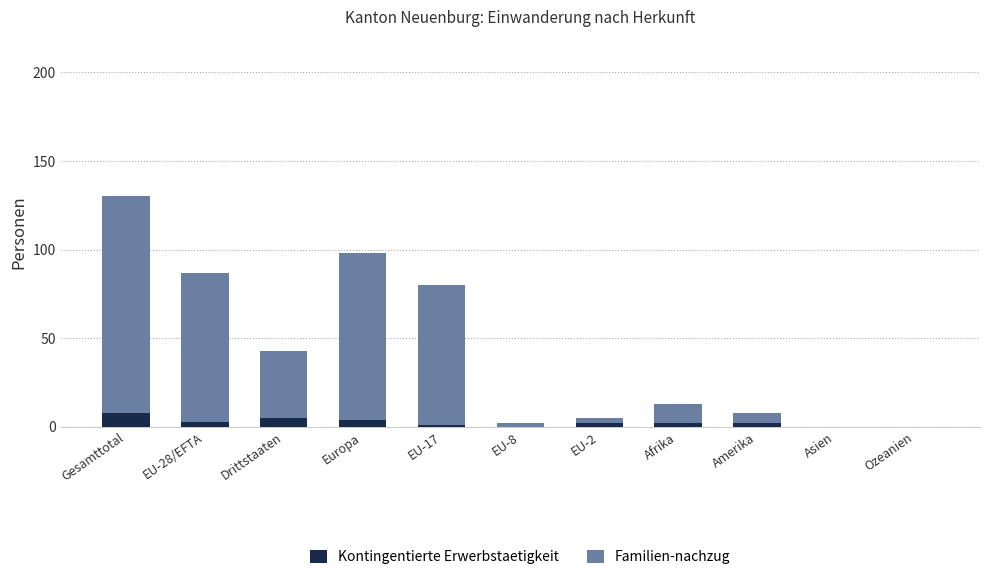

Reading left to right, transcribe the values for Kontingentierte Erwerbstaetigkeit.

Gesamttotal=8	EU-28/EFTA=3	Drittstaaten=5	Europa=4	EU-17=1	EU-8=0	EU-2=2	Afrika=2	Amerika=2	Asien=0	Ozeanien=0